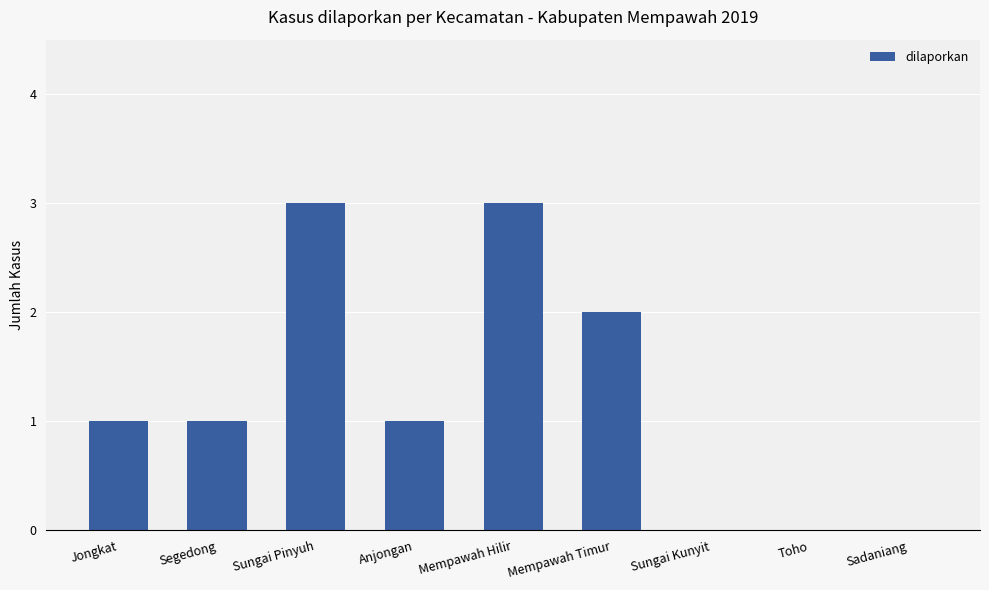

What is the maximum value shown in the chart?

3